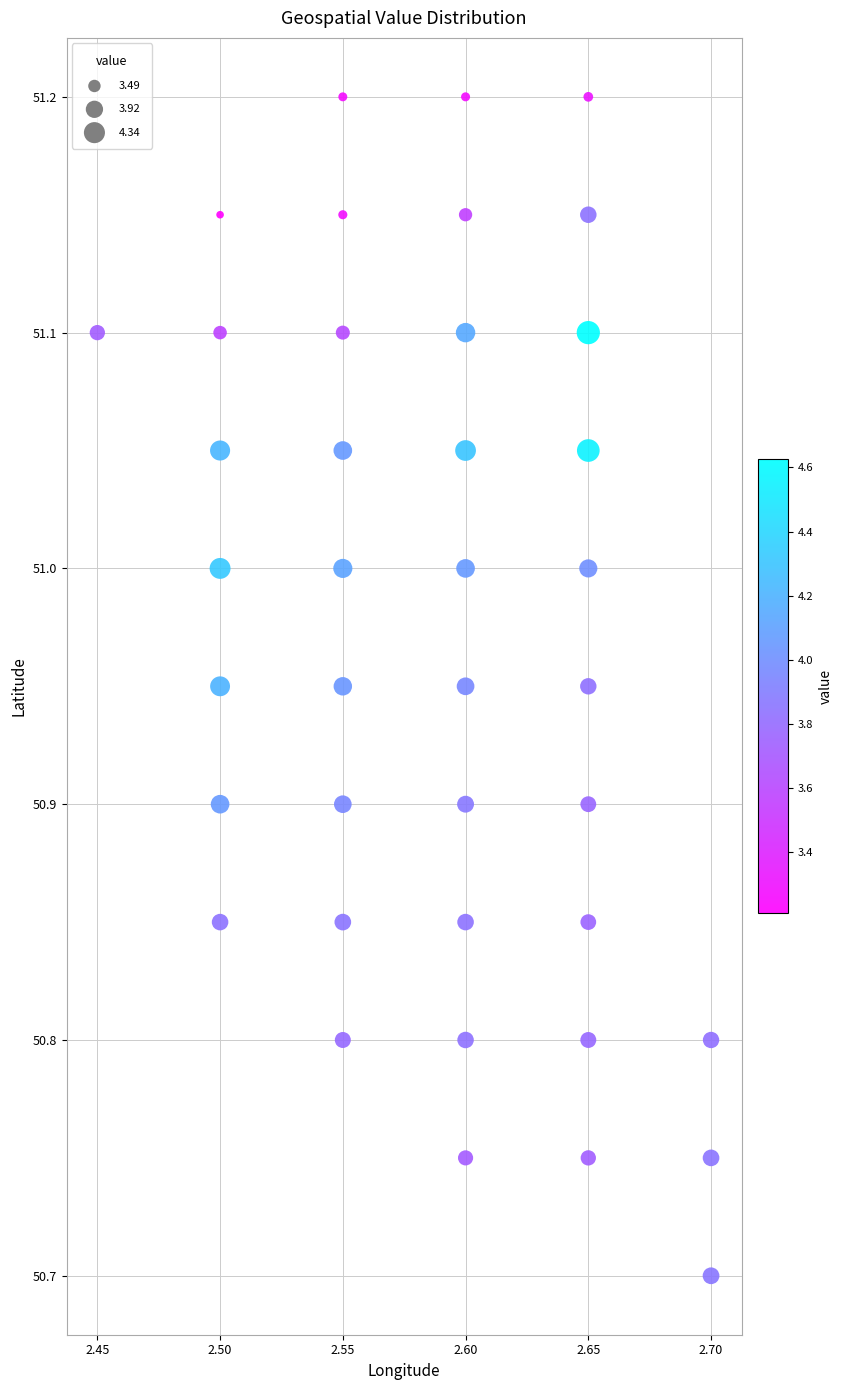

What Y value in the scatter plot is closest to 50?

50.7